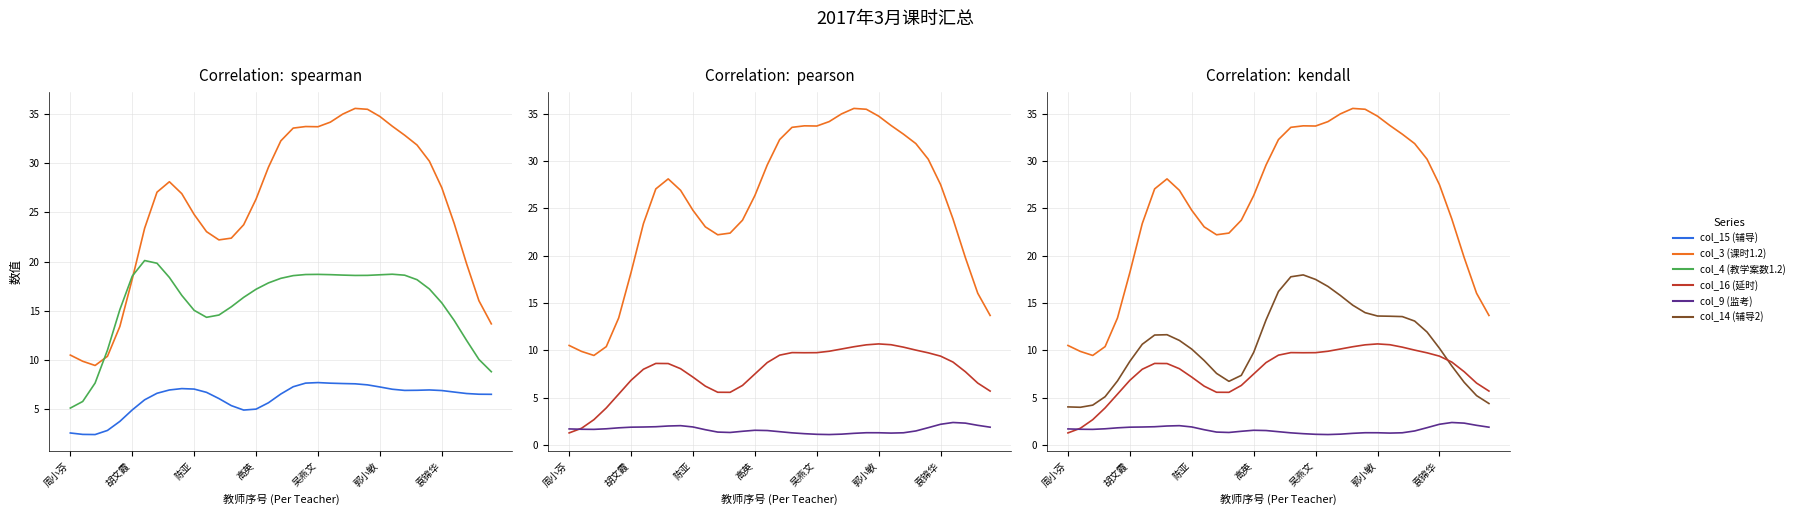

At which category does col_4 (教学案数1.2) reach its first local valley?

11